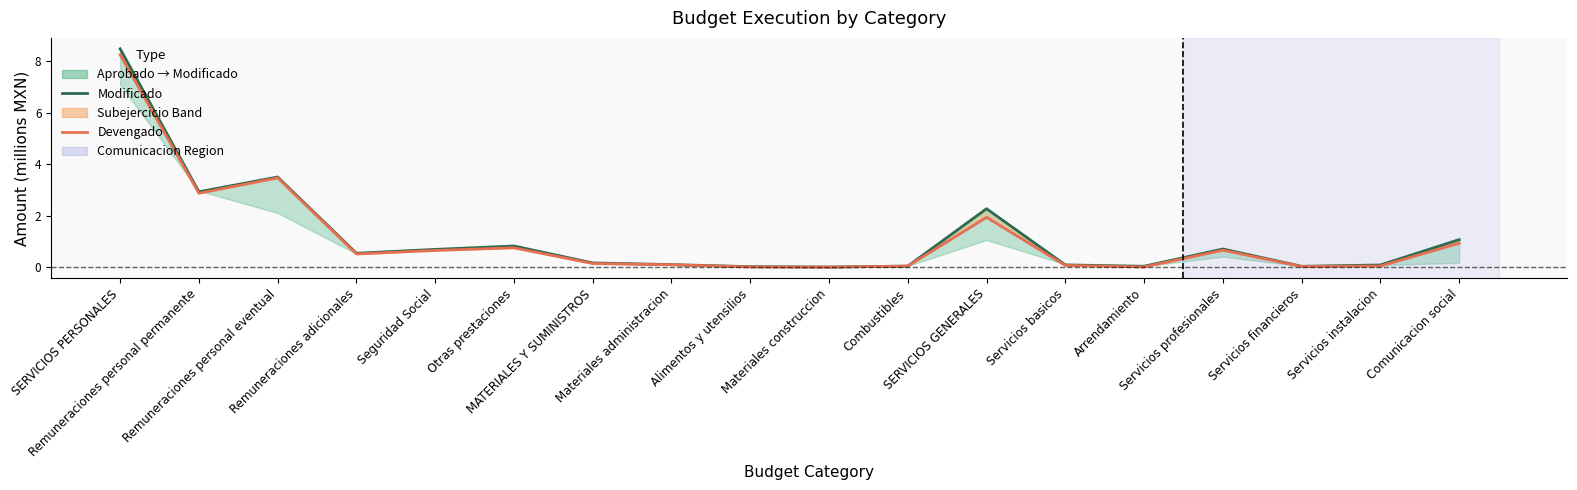

At which category does Modificado reach its first local peak?

Remuneraciones personal eventual